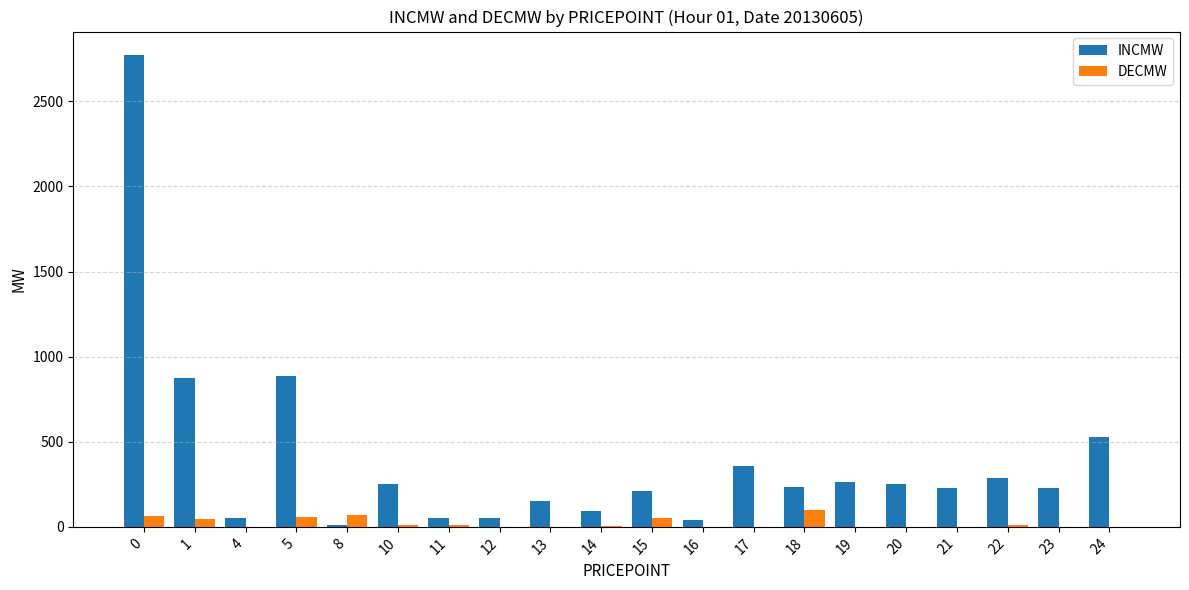

What is the average value of the DECMW series?

21.1